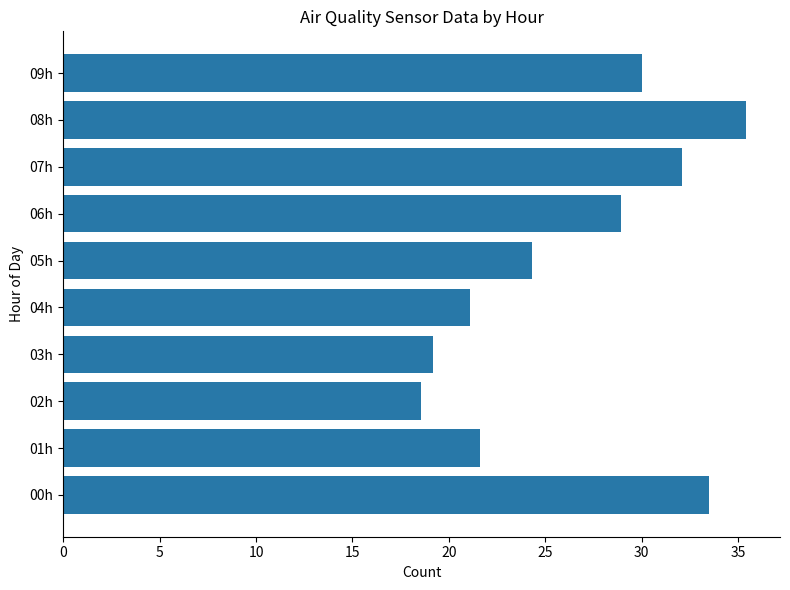

What is the ratio of the value at 08h to the value at 05h?

1.5